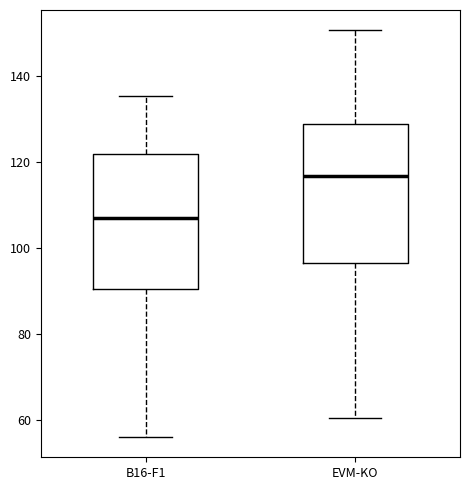

Where does the median line of the box for B16-F1 sit on the y-axis? The values are not printed on the chart, so give them approximately, as read against the axis.

108